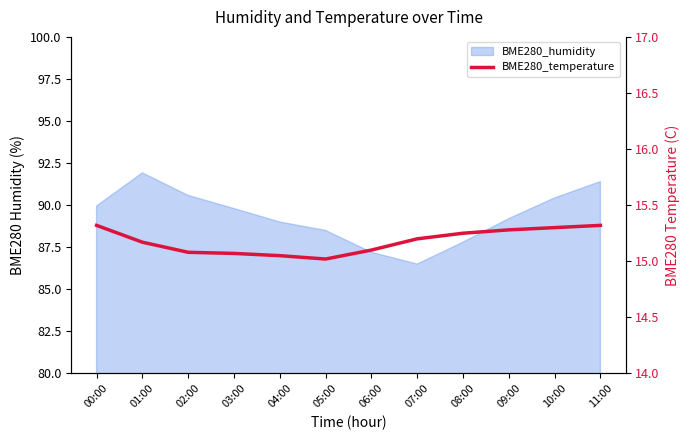

Does the chart have visible grid lines?

No